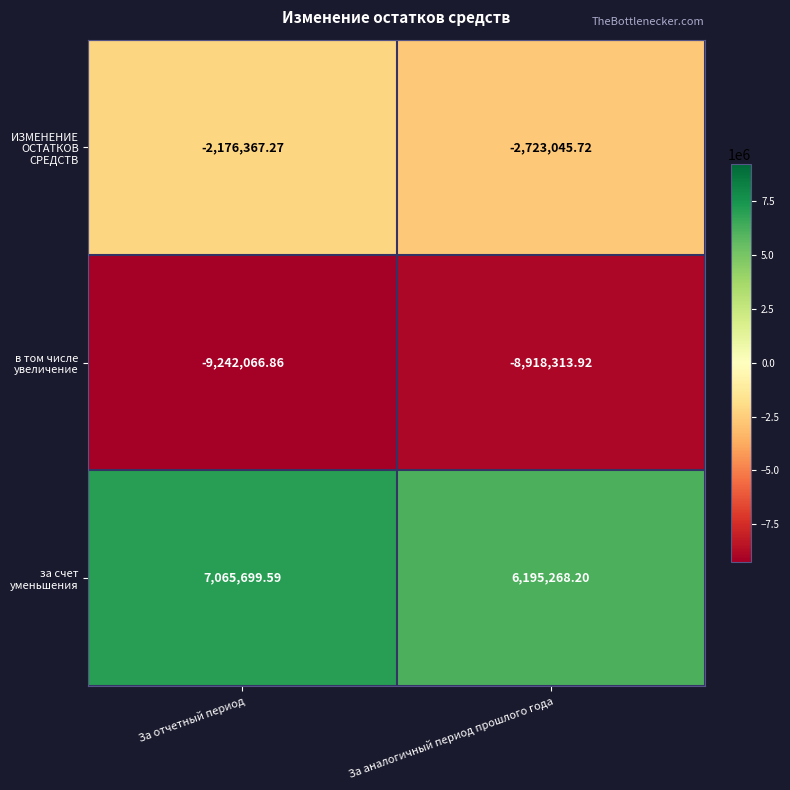

Between За отчетный период and За аналогичный период прошлого года, which series saw the biggest shift?

за счет уменьшения